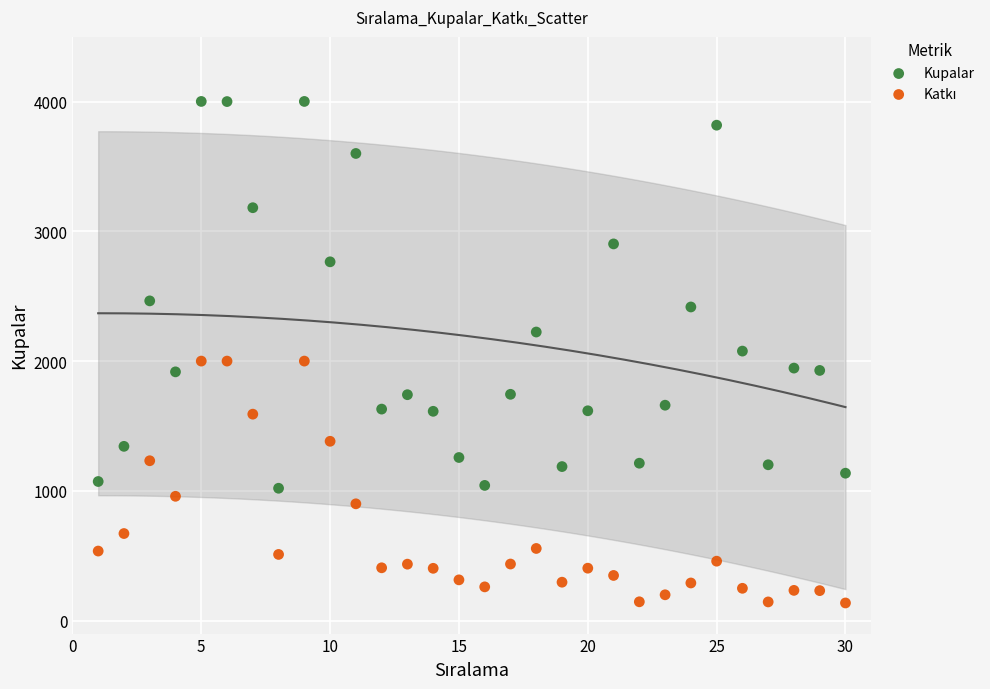

Across all data points, what is the range of Y values (max minus min)?

3865